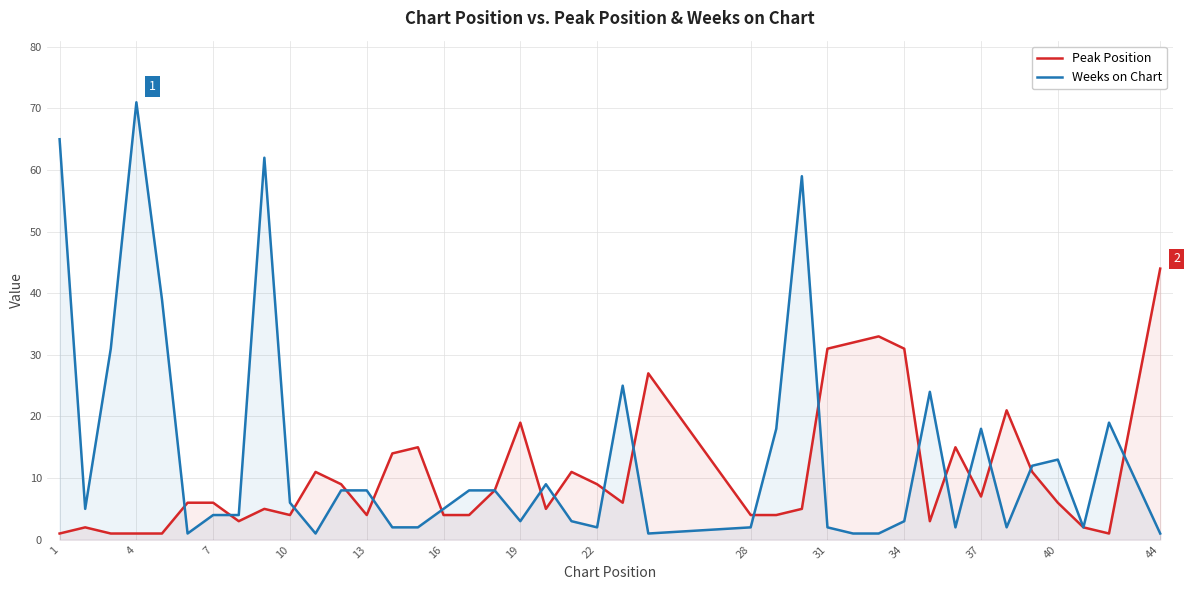

What is the difference between the highest and lowest values at 37?

11